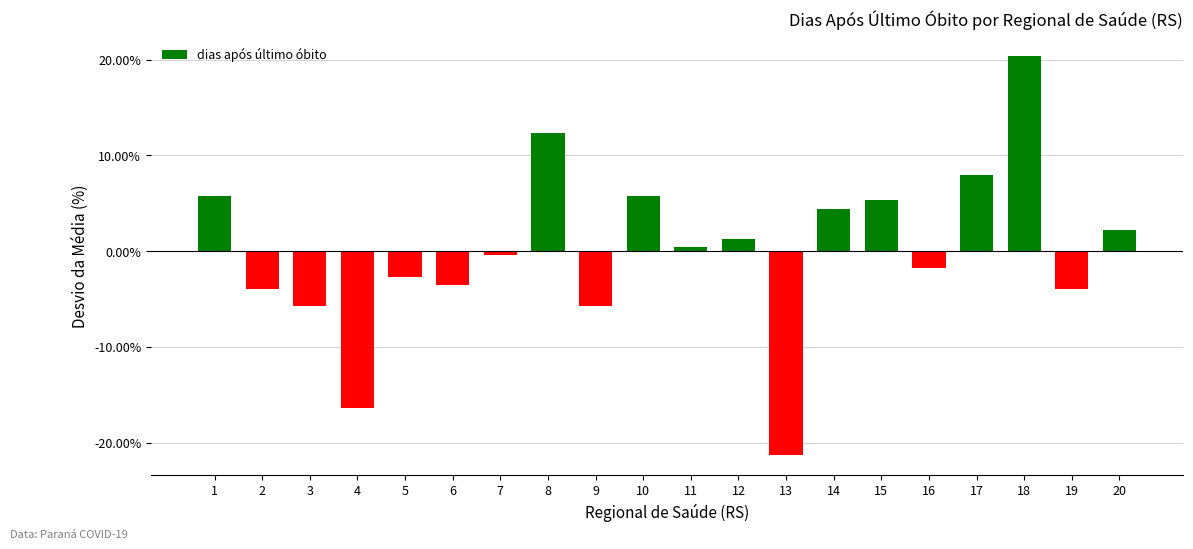

Are the bars horizontal?

No